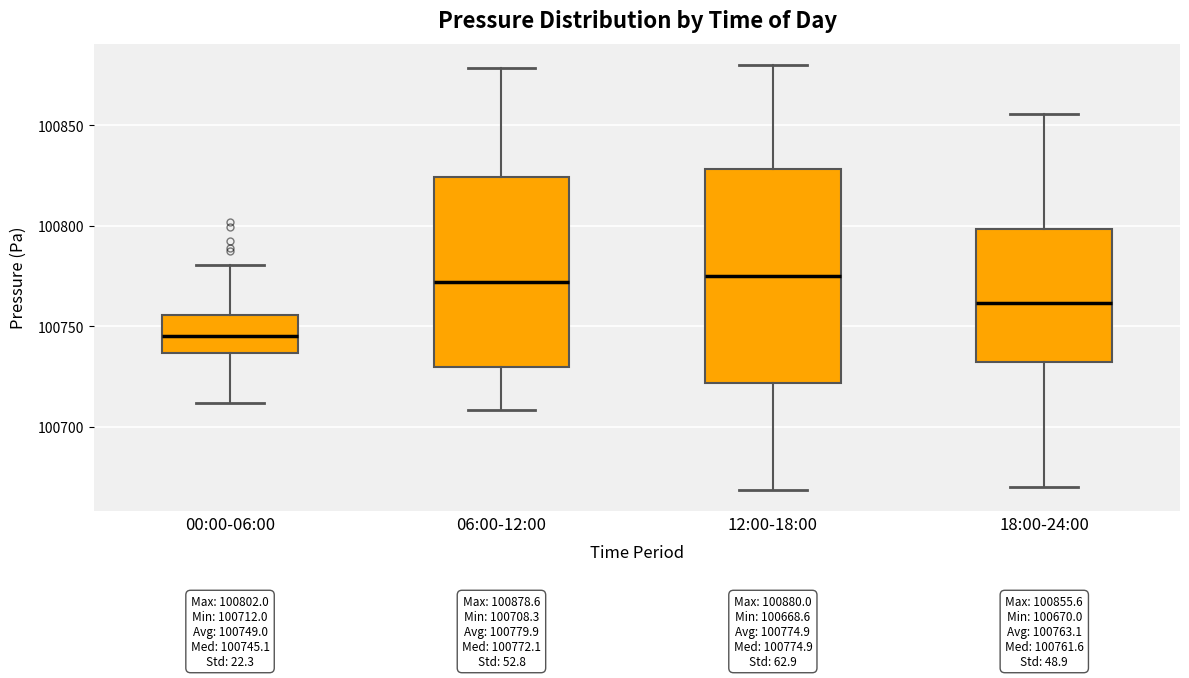

Comparing the boxes themselves (not the whiskers), which one is the tallest?

12:00-18:00